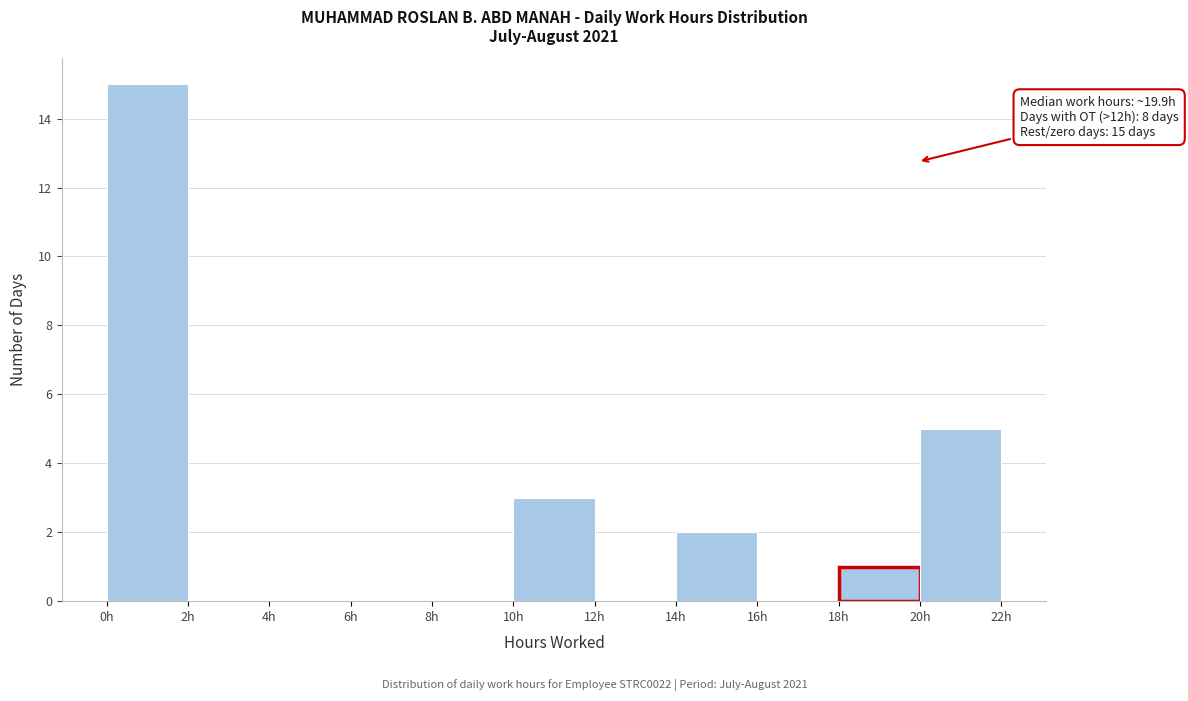

Over which range of the x-axis is the bar tallest?

0 to 2